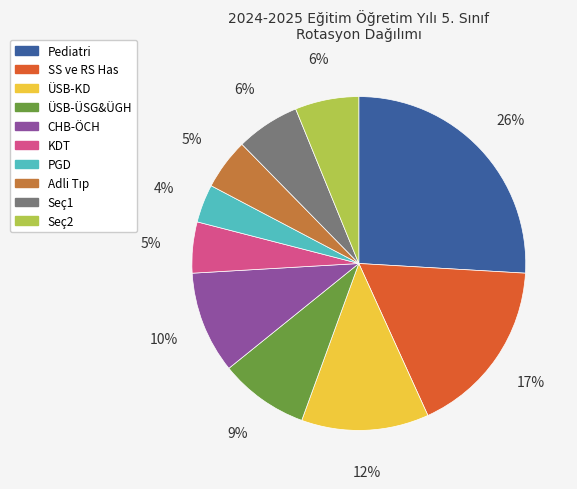

To the nearest percent, what is the combined percentage of Pediatri and Seç1?

32%